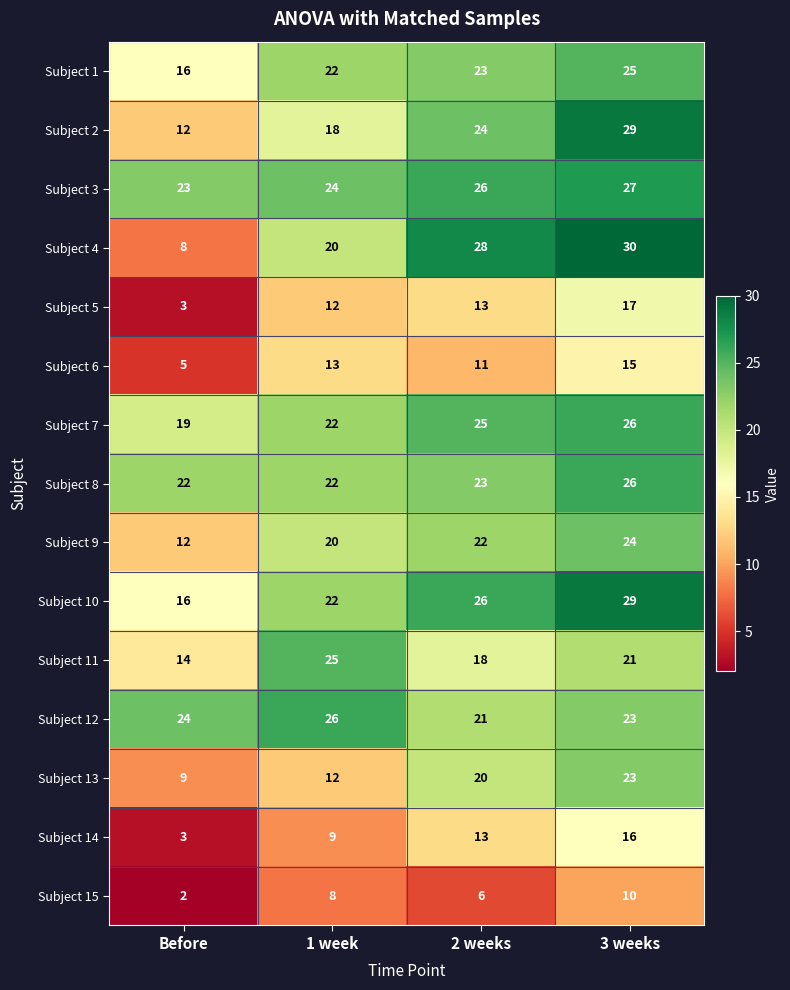

What is the total value across all series at 2 weeks?

299